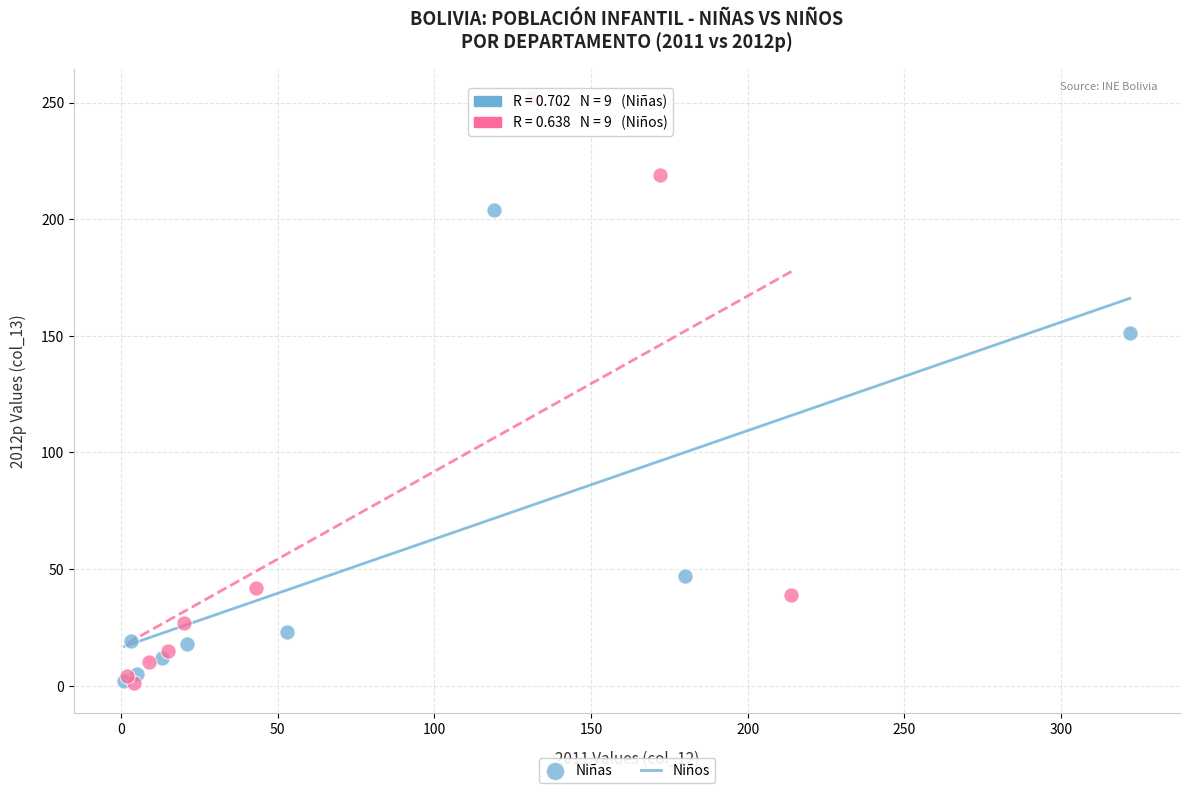

Which series reaches the maximum Y coordinate?

Niños